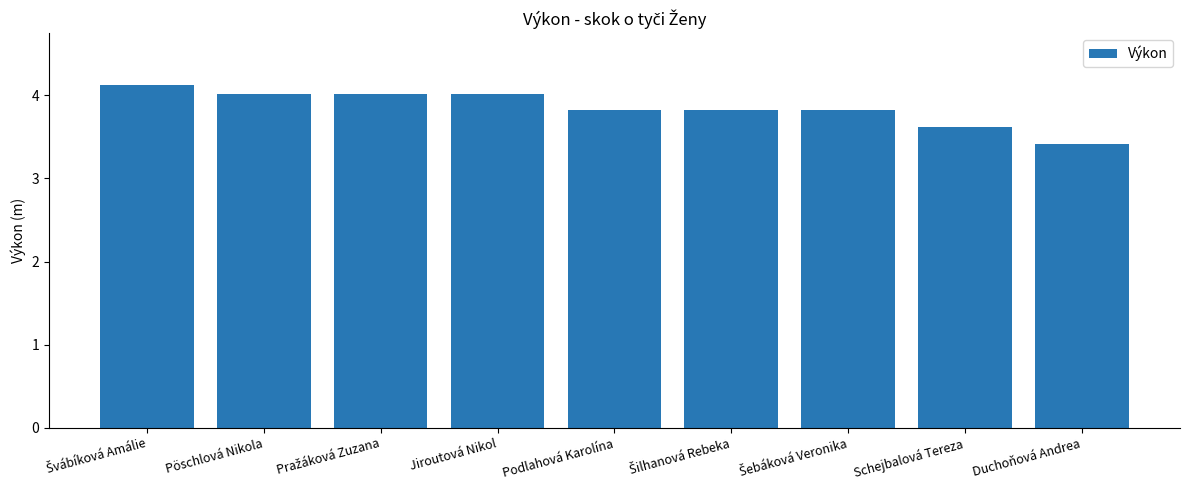

Which has a higher value, Podlahová Karolína or Schejbalová Tereza?

Podlahová Karolína